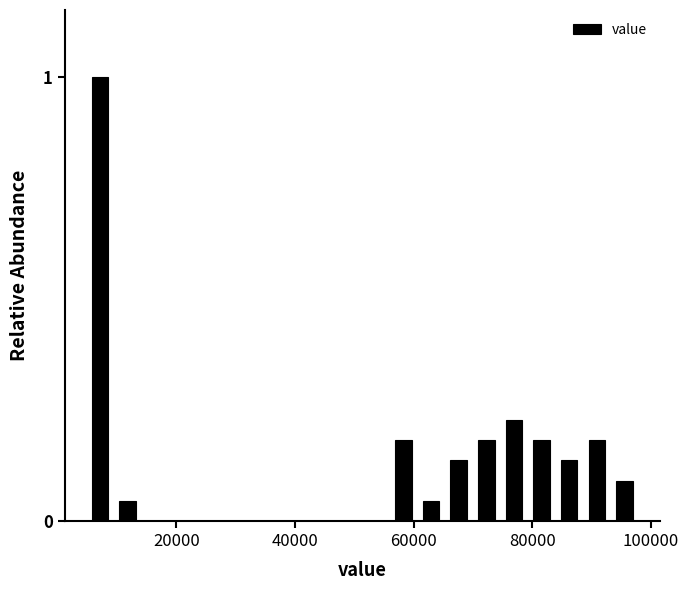

Read against the x-axis, roughly where is the centre of the tallest bar?

8000